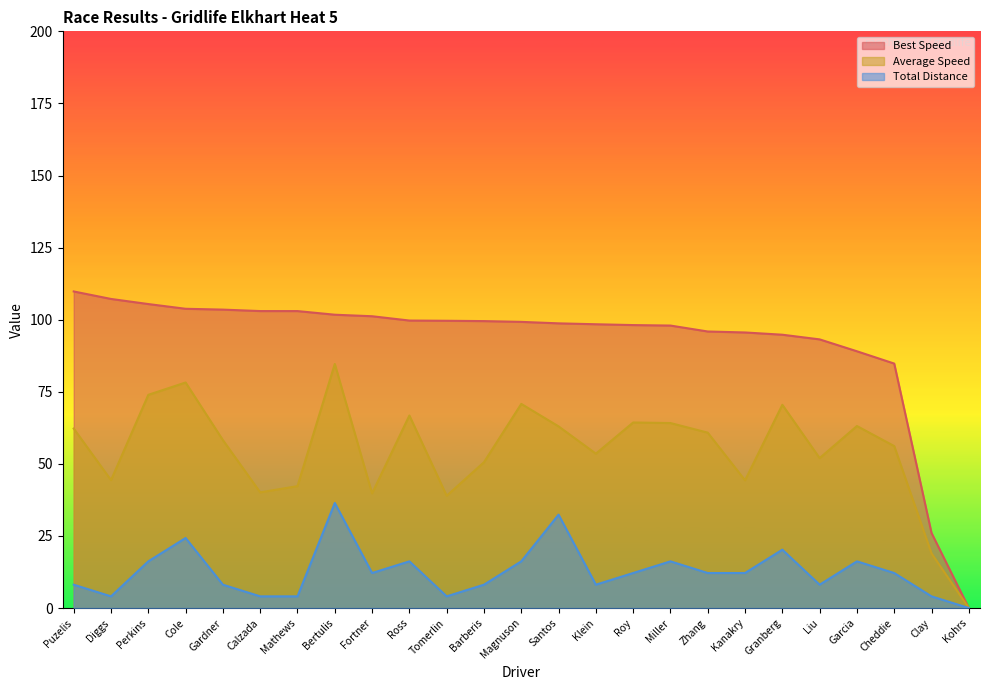

Which series has the largest range (max minus min)?

Best Speed